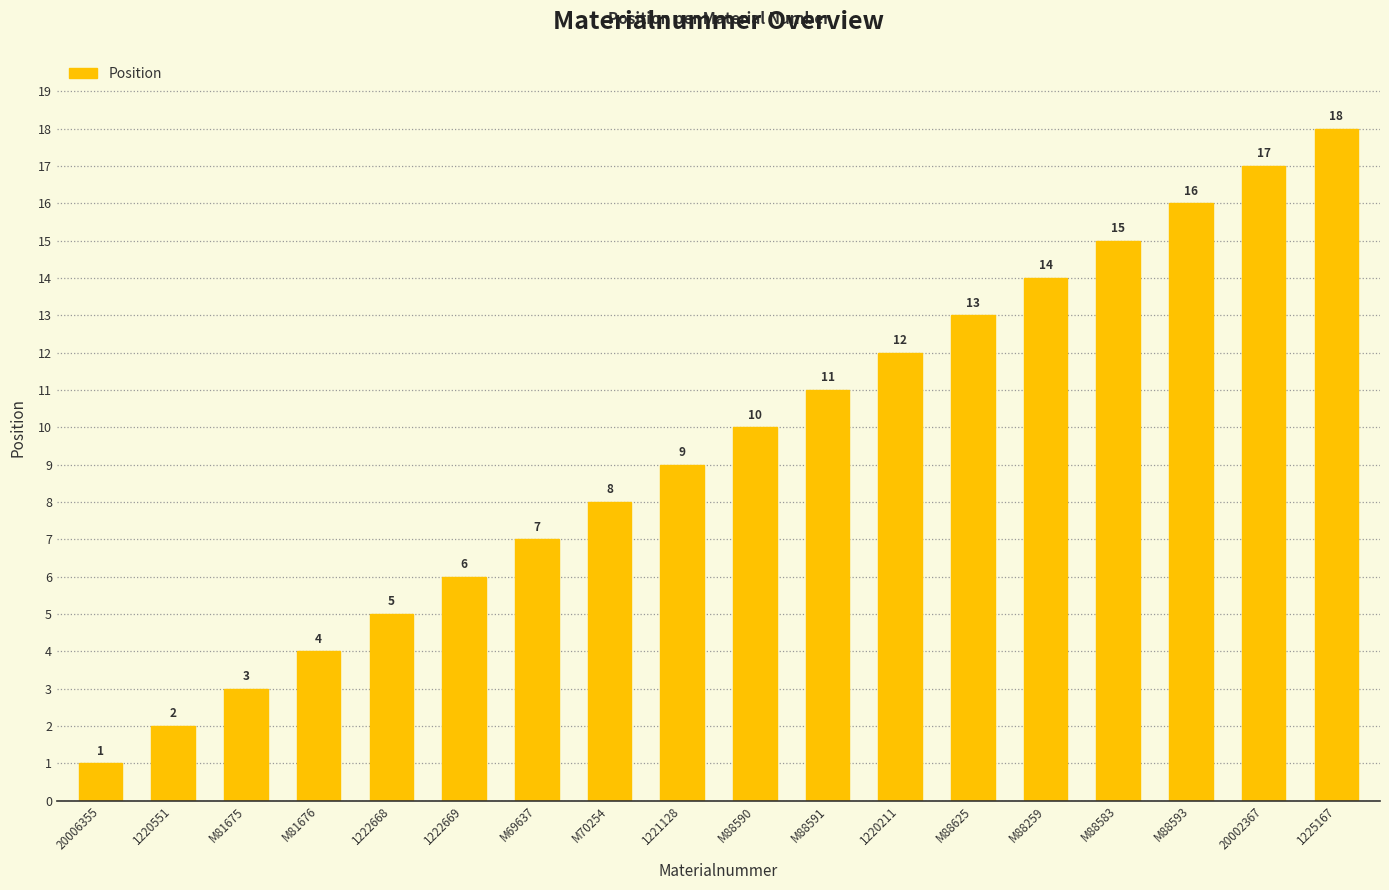

Approximately how many times larger is the value at M88583 compared to M69637?

2.1